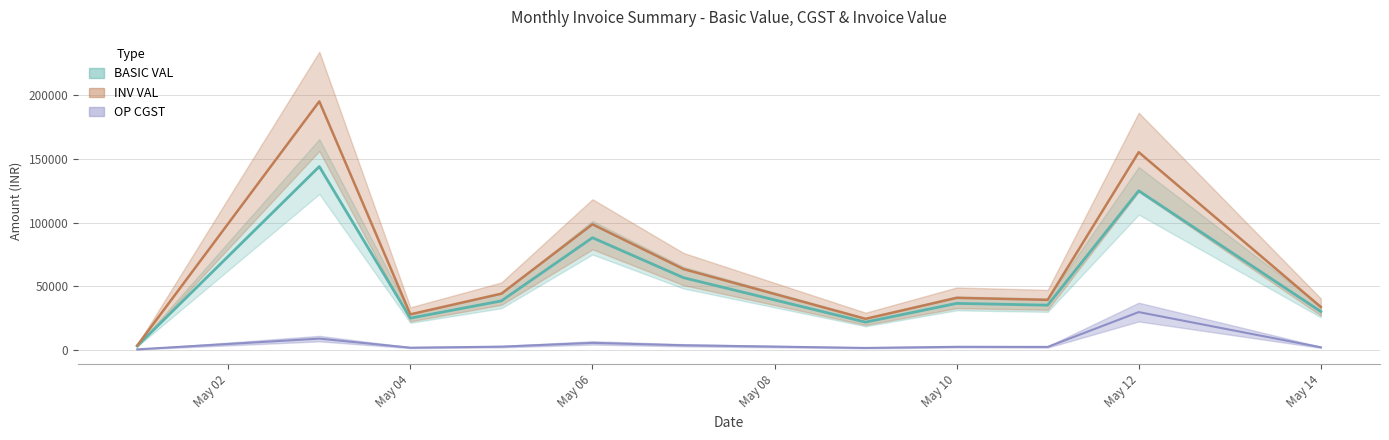

List the series in order of their peak value, lowest first.

OP CGST, BASIC VAL, INV VAL